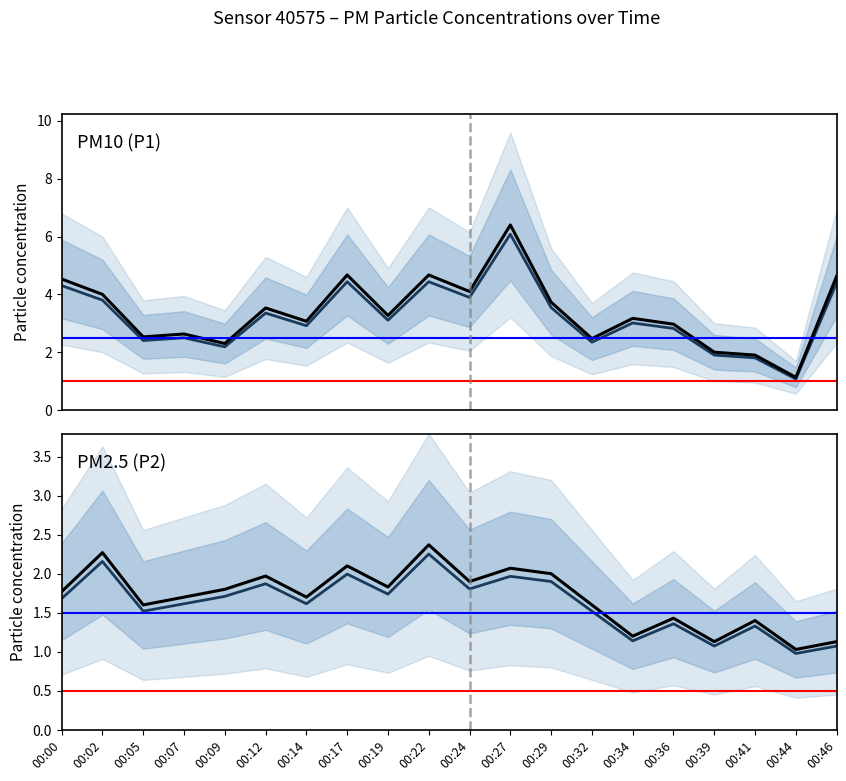

Which series has the largest range (max minus min)?

P1